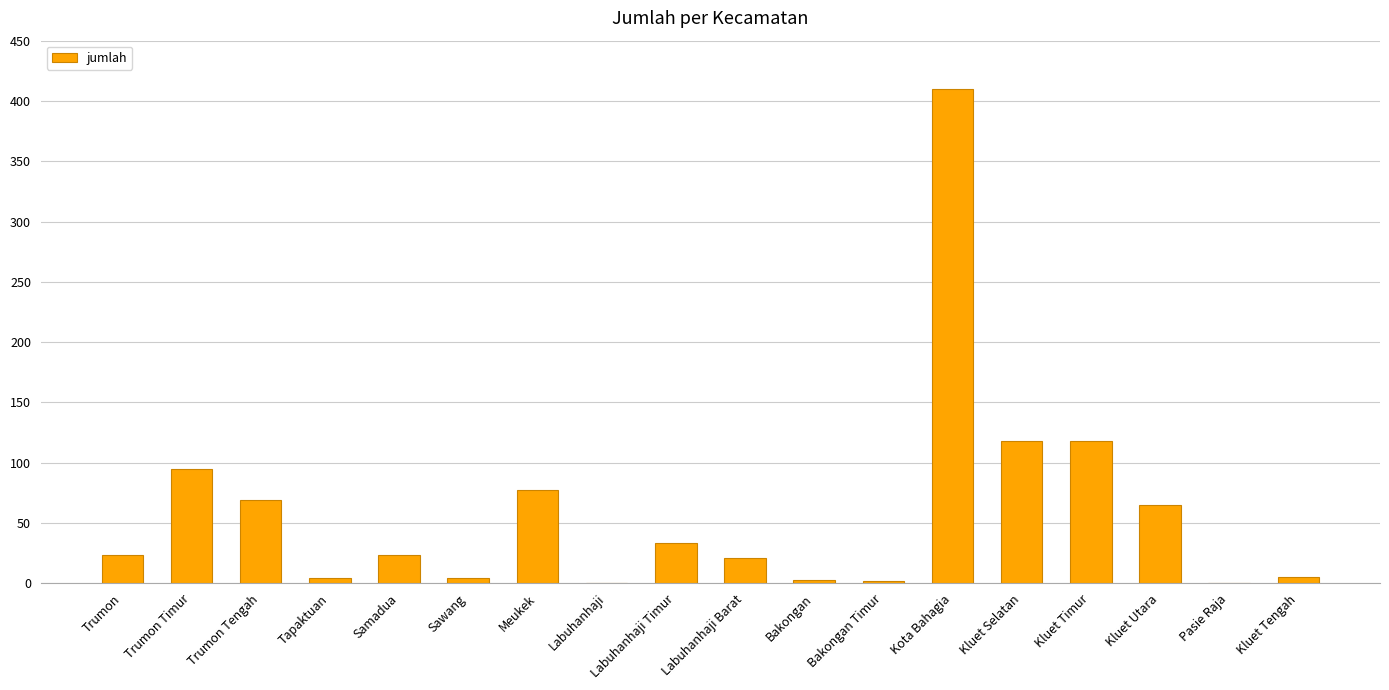

What is the ratio of the value at Kluet Utara to the value at Labuhanhaji Timur?

2.0